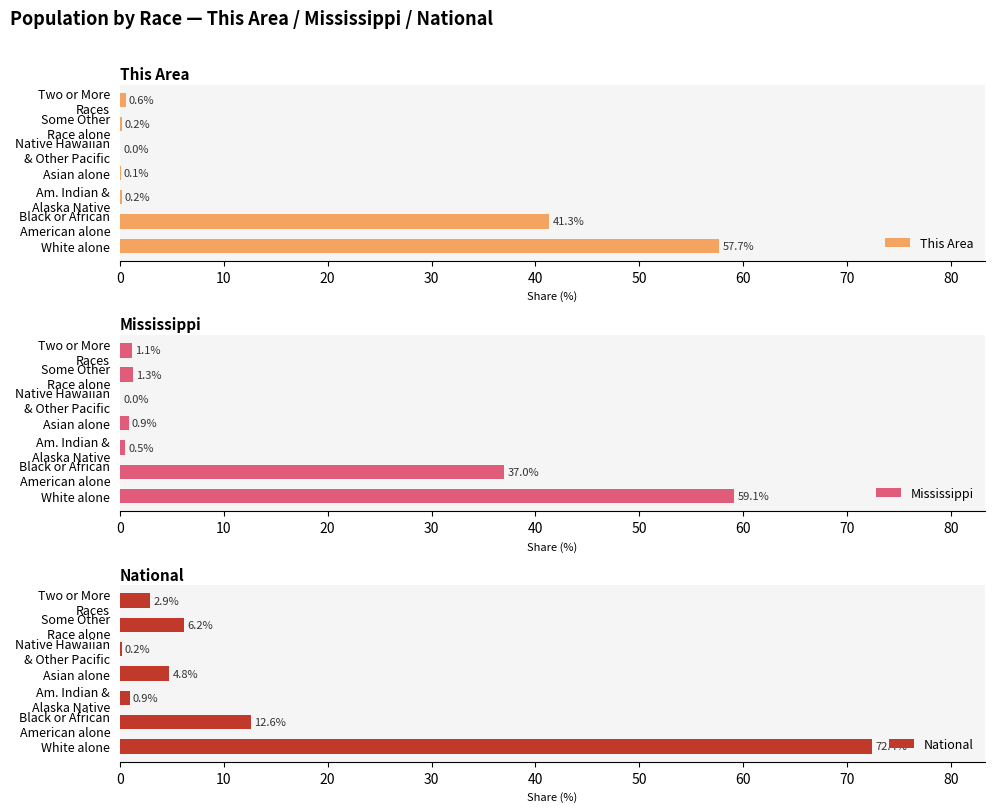

How many series are shown in this chart?

3